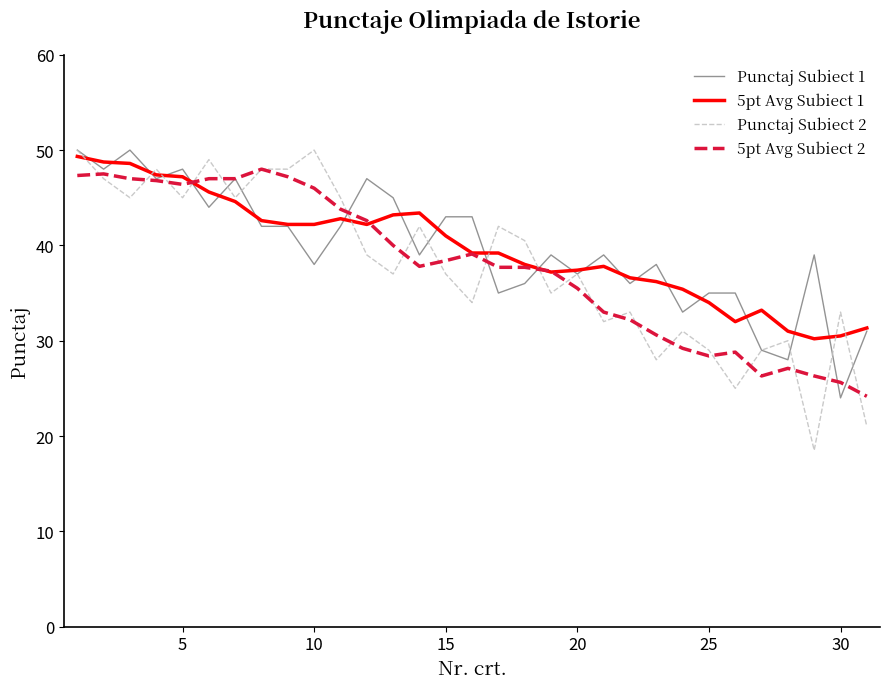

What are all the series names shown in the legend?

Punctaj Subiect 1, 5pt Avg Subiect 1, Punctaj Subiect 2, 5pt Avg Subiect 2